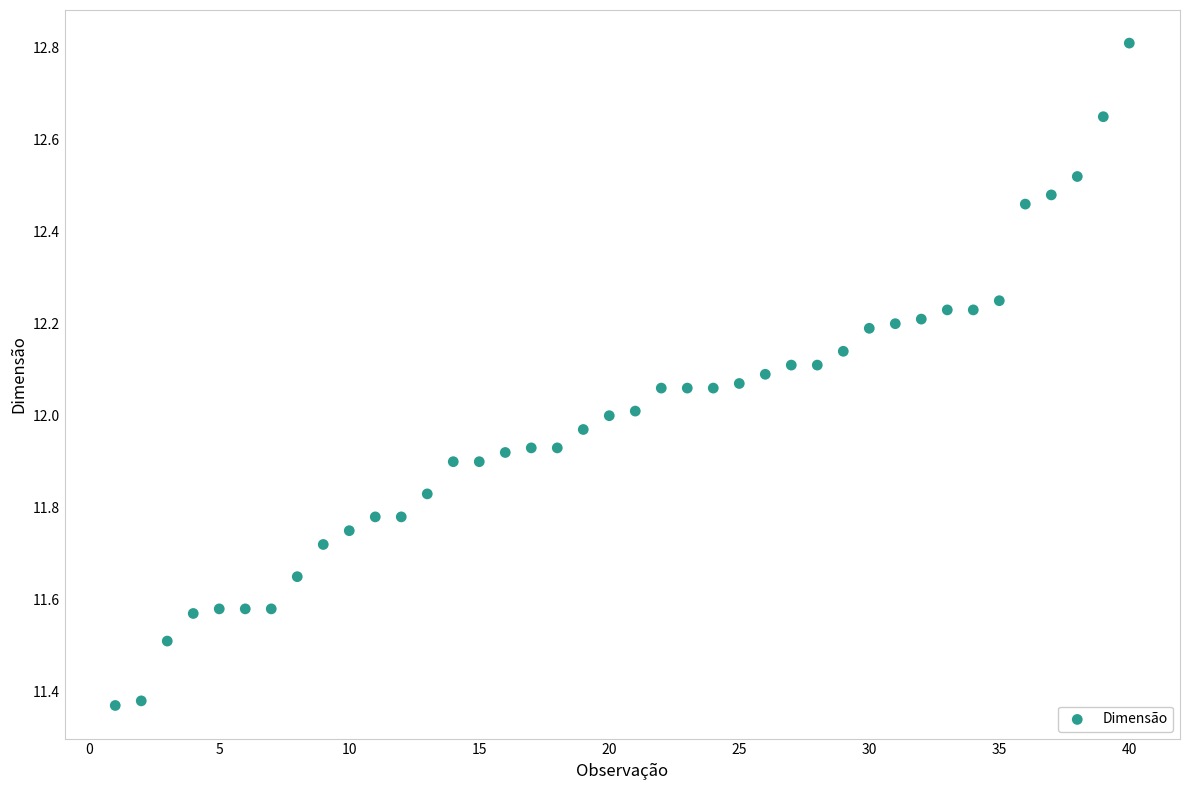

What is the range of X values (max minus min)?

39.0